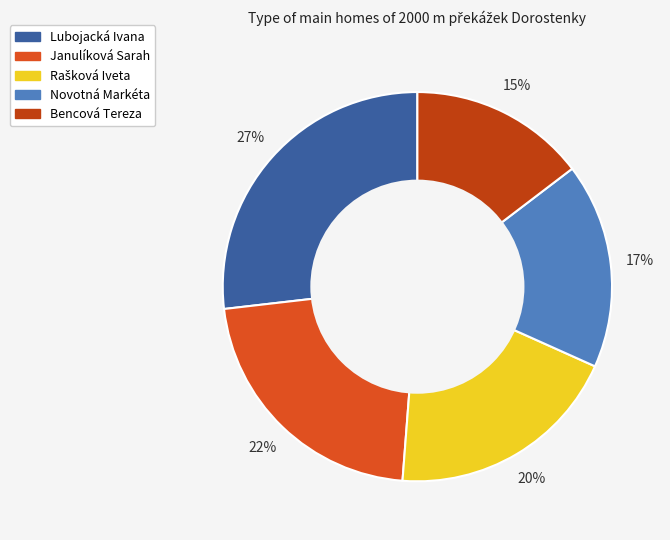

What is the ratio of the value at Janulíková Sarah to the value at Rašková Iveta?

1.1